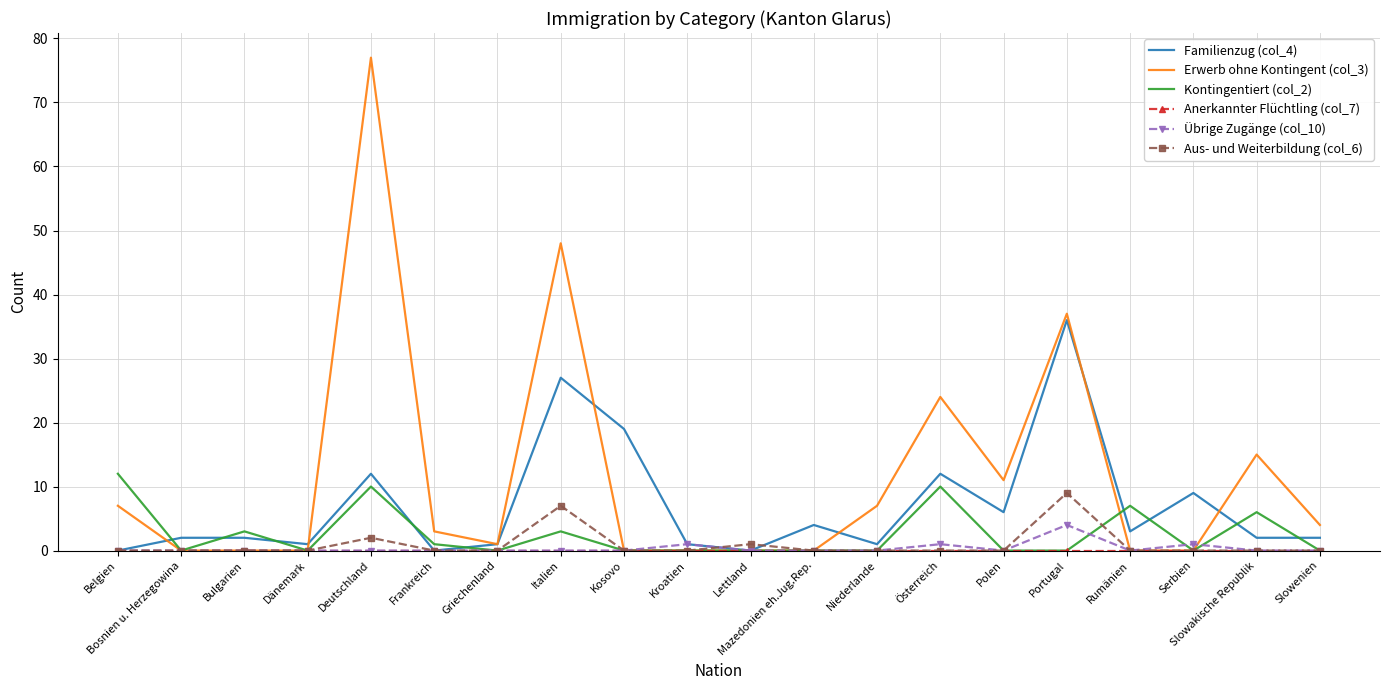

True or false: Erwerb ohne Kontingent (col_3) and Übrige Zugänge (col_10) cross at least once.

True